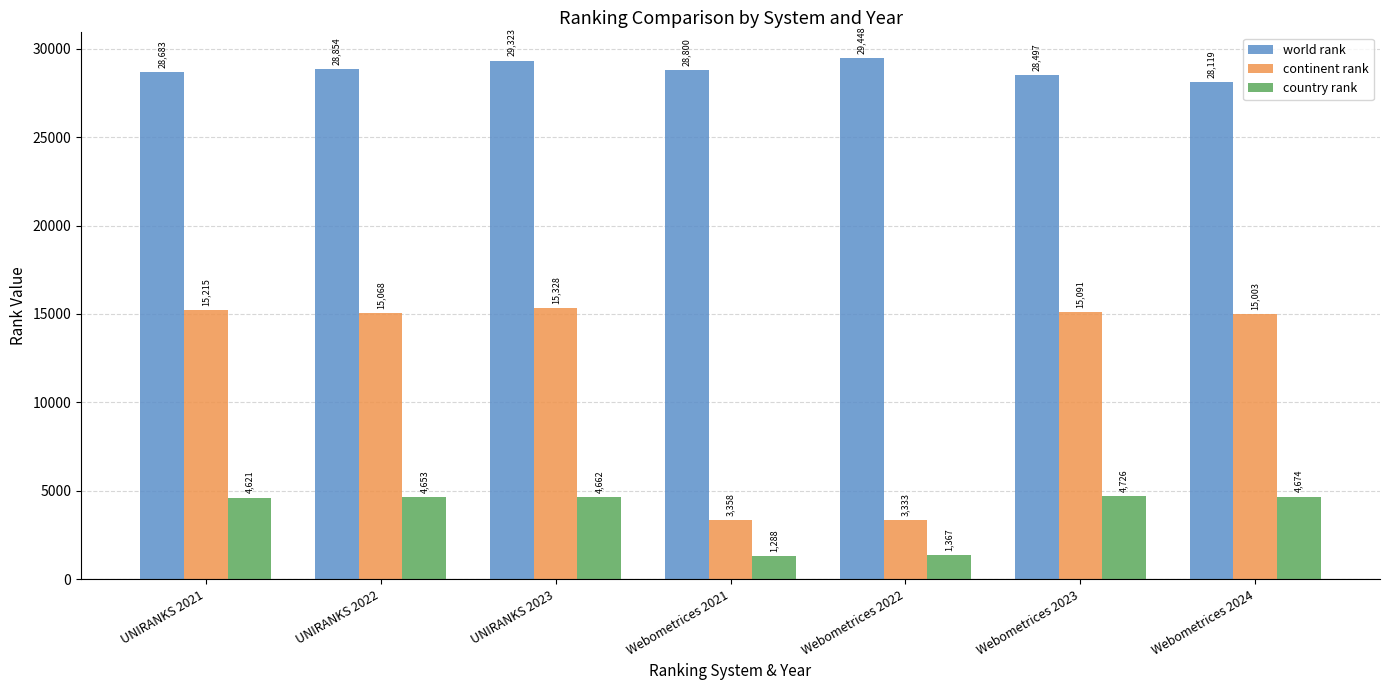

Rank the series by their average value, from lowest to highest.

country rank, continent rank, world rank